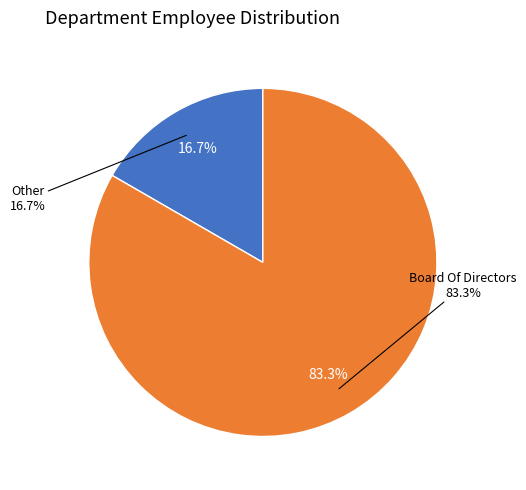

Count the number of slices in the pie.

2